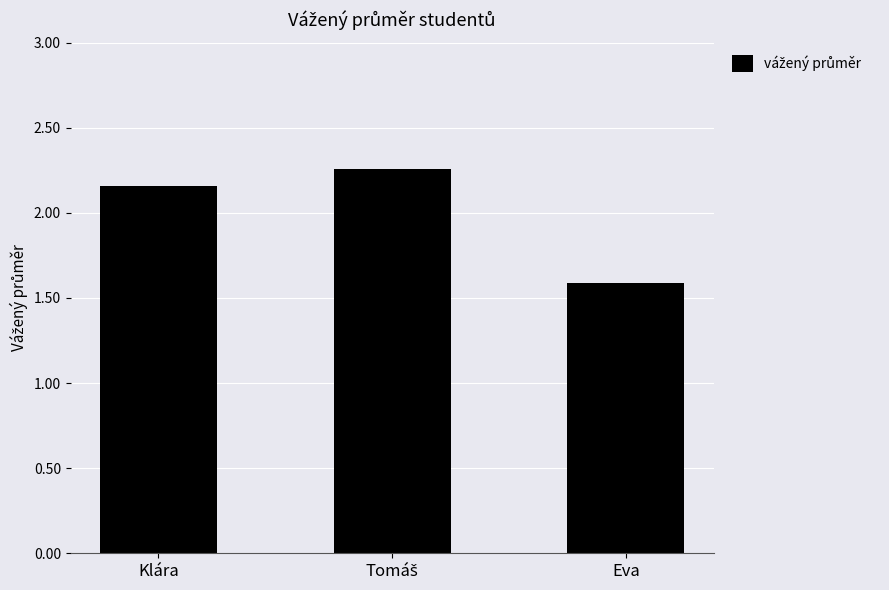

What position from the right is Klára?

3